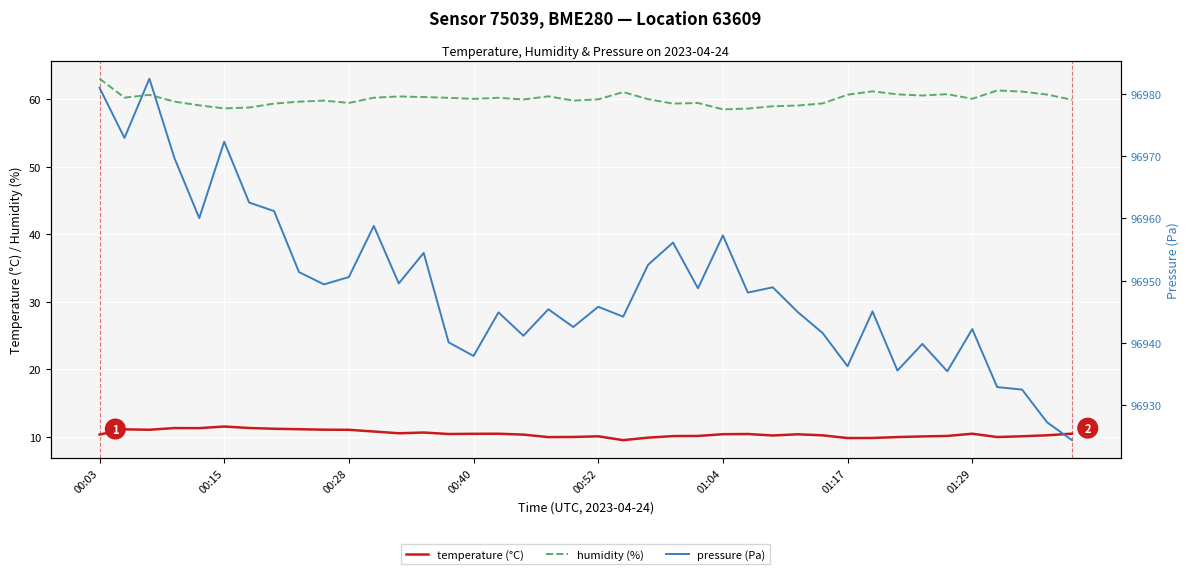

True or false: humidity (%) and temperature (°C) cross at least once.

False